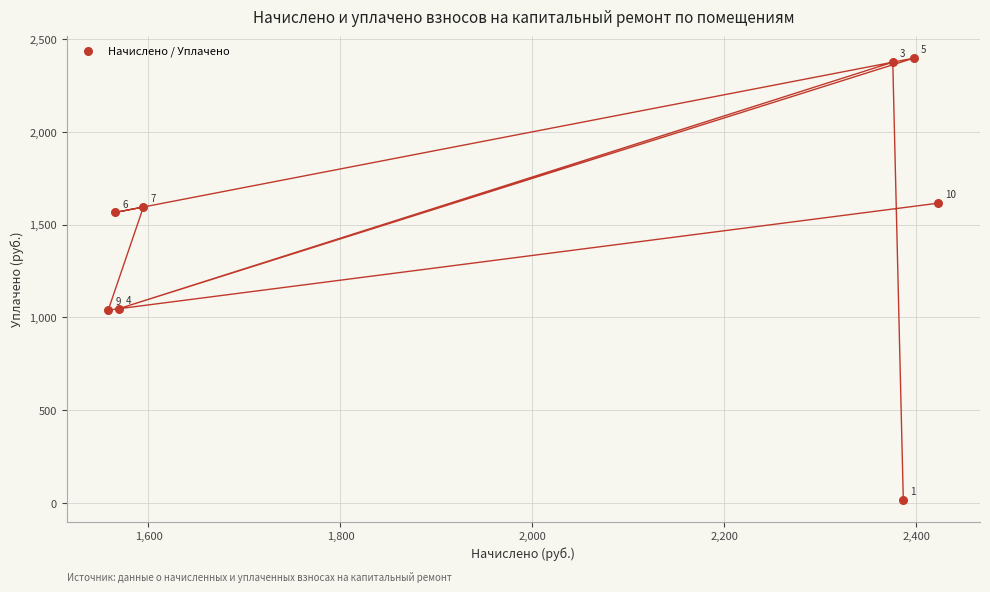

What Y value in the scatter plot is closest to 1207?

1046.0